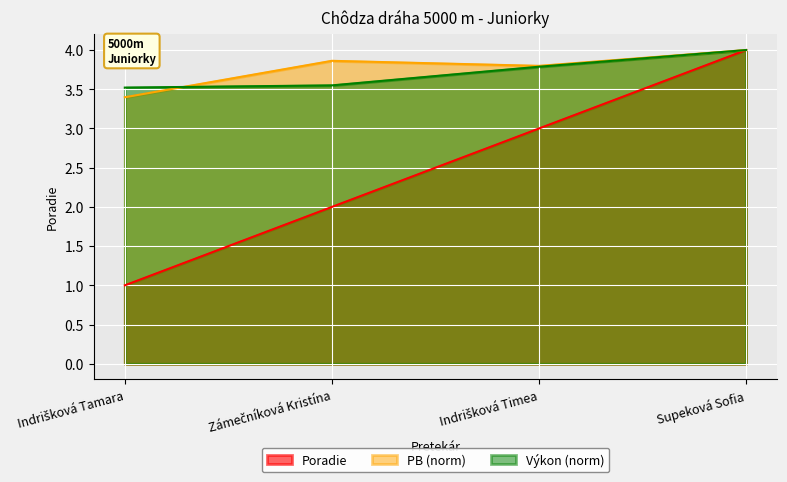

Where does the data first go above 3?

Supeková Sofia